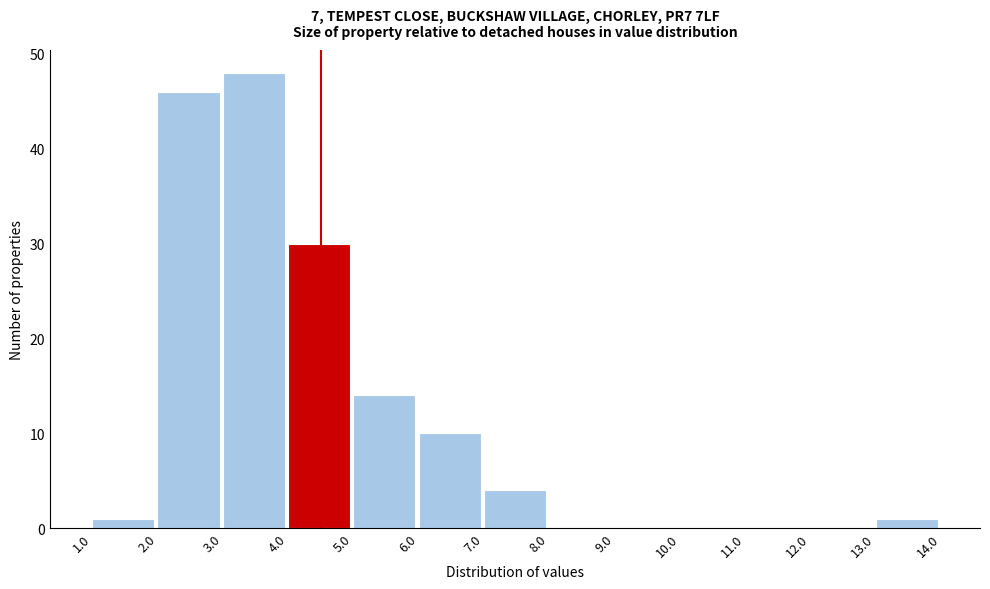

Reading left to right, list every bar in this chart as the range it spans on the x-axis followed by its height. The values are not printed on the chart, so give them approximately, as read against the axis.

1.0 to 2.0: 1
2.0 to 3.0: 46
3.0 to 4.0: 48
4.0 to 5.0: 30
5.0 to 6.0: 14
6.0 to 7.0: 10
7.0 to 8.0: 4
8.0 to 9.0: 0
9.0 to 10.0: 0
10.0 to 11.0: 0
11.0 to 12.0: 0
12.0 to 13.0: 0
13.0 to 14.0: 1